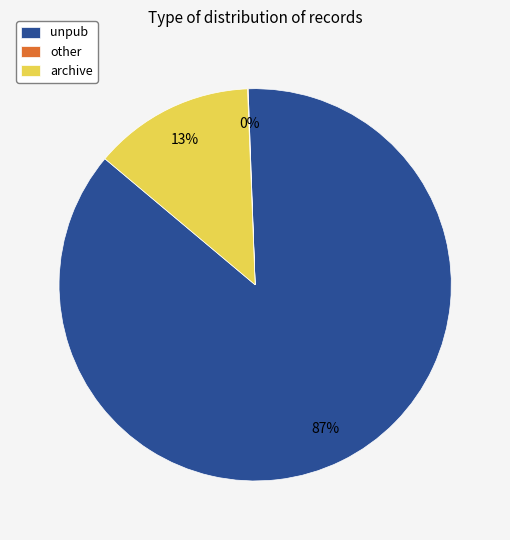

Does unpub account for over 50% of the chart?

Yes